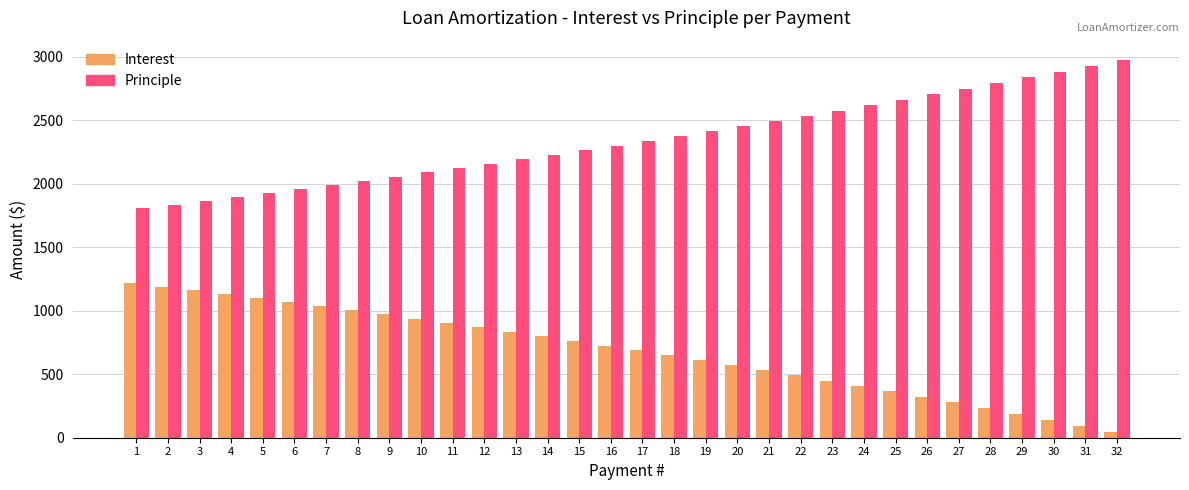

The value of Principle at 17 is 3840.0. True or false?

False